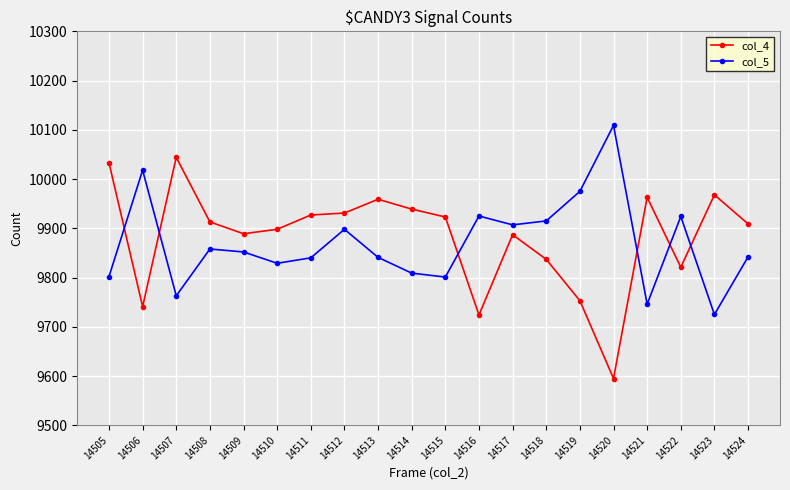

At which category does col_4 reach its first local valley?

14506